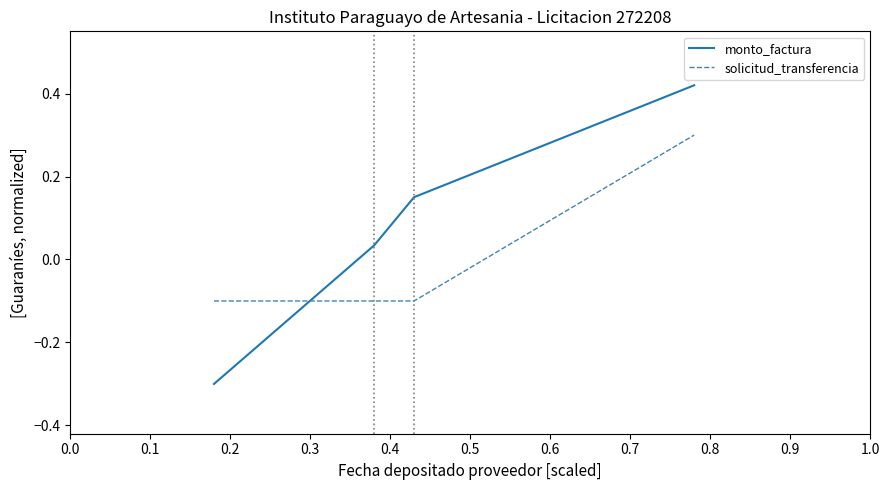

At how many categories does at least one series exceed 0?

3